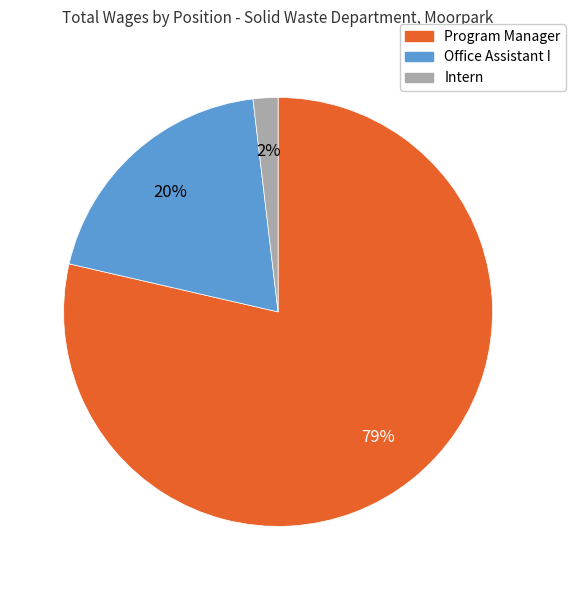

Which has a higher value, Intern or Office Assistant I?

Office Assistant I